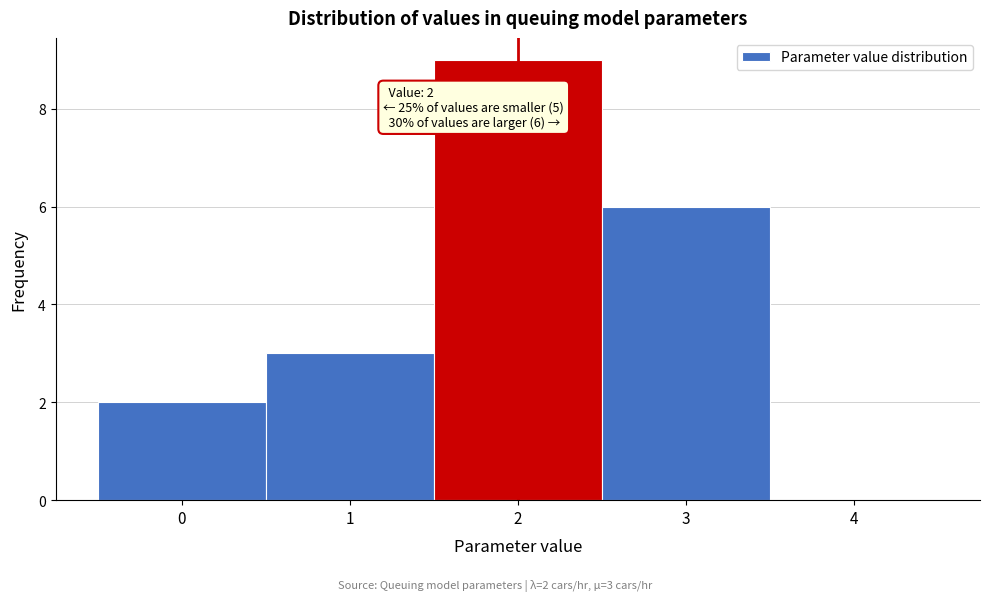

Over which range of the x-axis is the bar tallest?

1.5 to 2.5